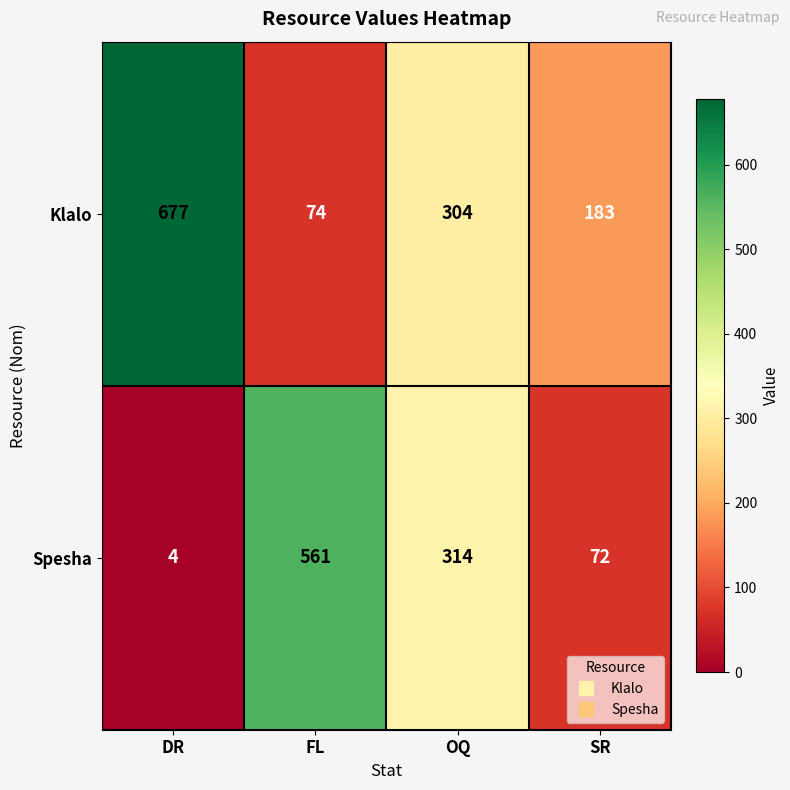

Count the Klalo values in the range 183 to 677.

3